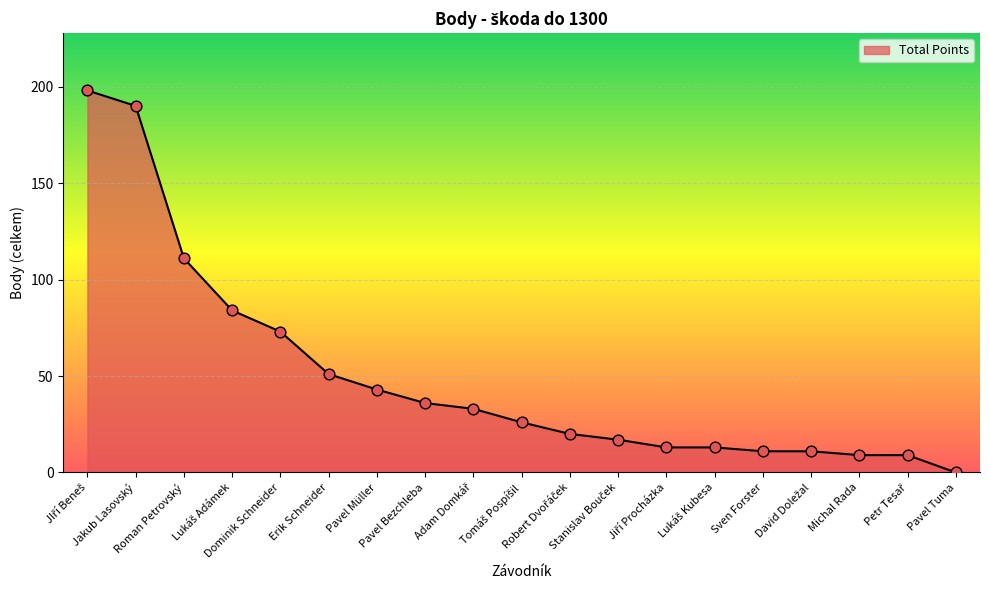

What is the difference between the maximum and minimum values?

198